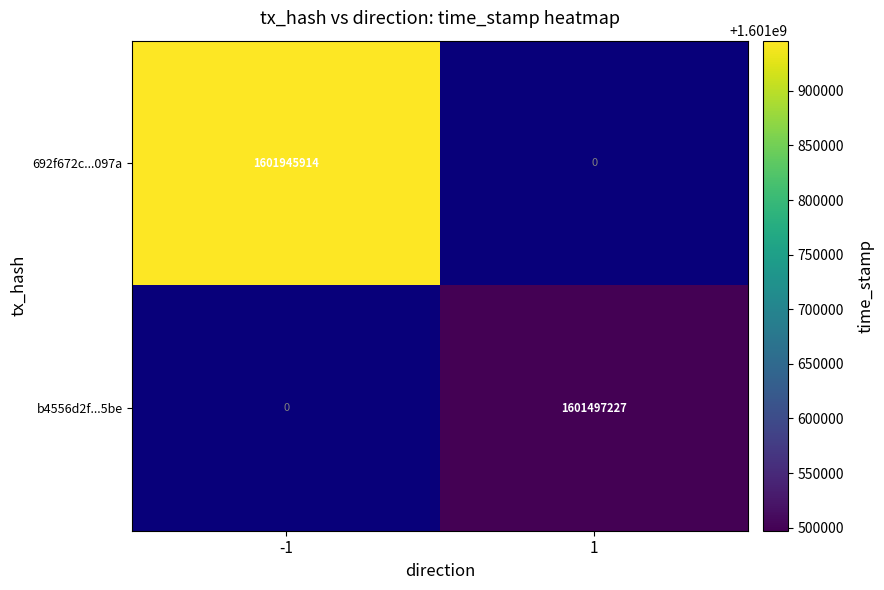

The value of b4556d2f...5be at -1 is 831987205. True or false?

False